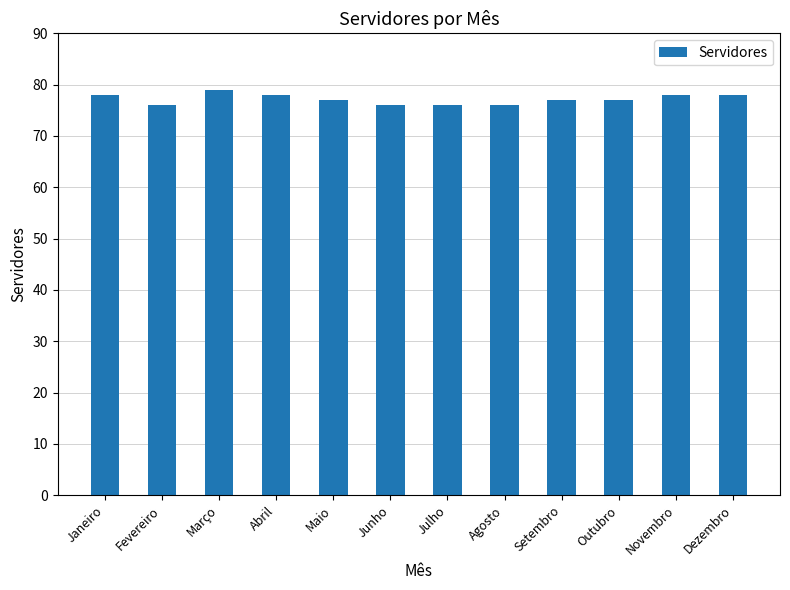

How many data points does each series have?

12